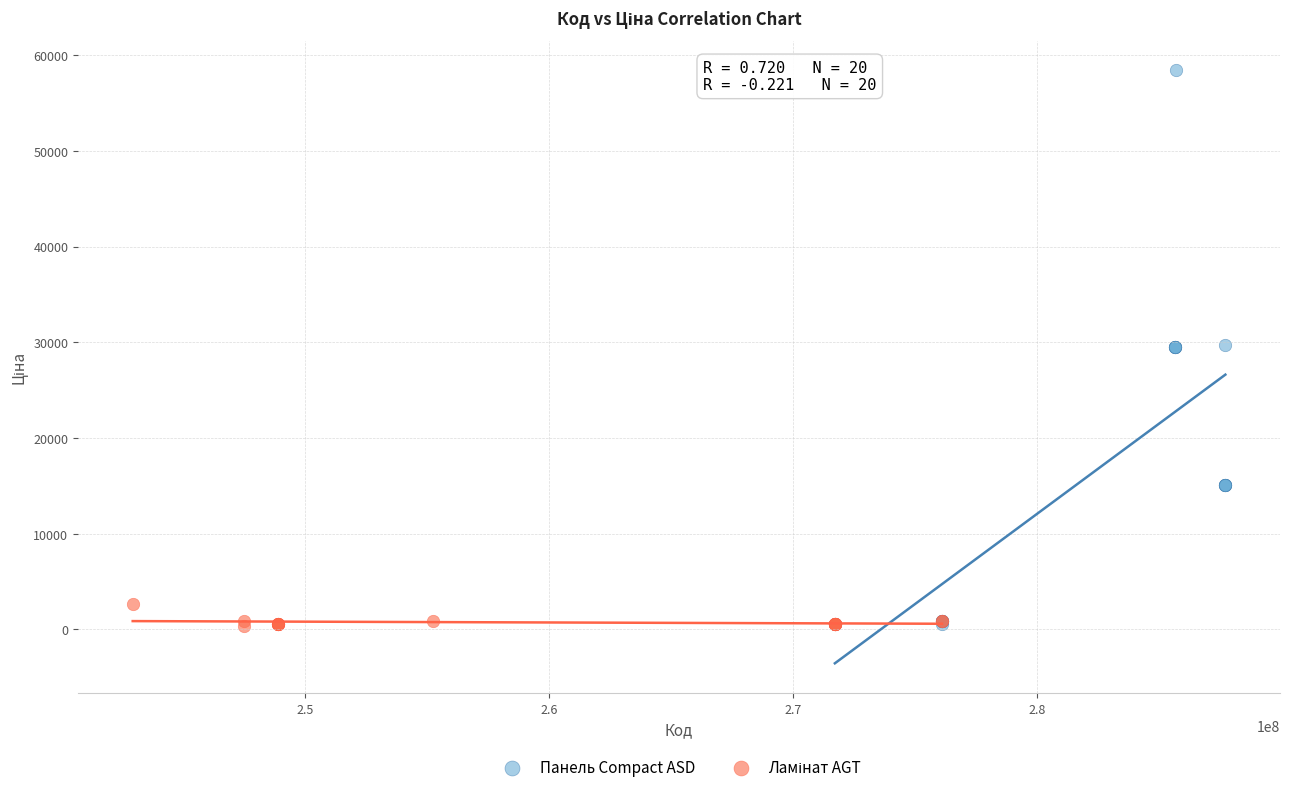

Which series reaches the maximum Y coordinate?

Панель Compact ASD